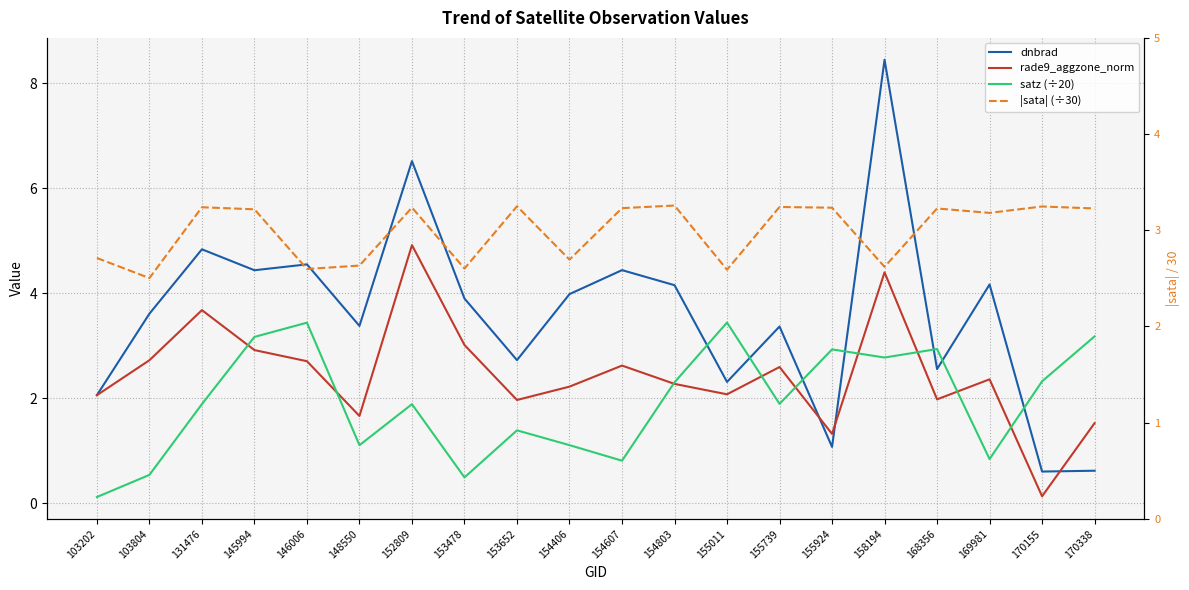

What is the difference between the rade9_aggzone_norm values at 153652 and 145994?

0.9